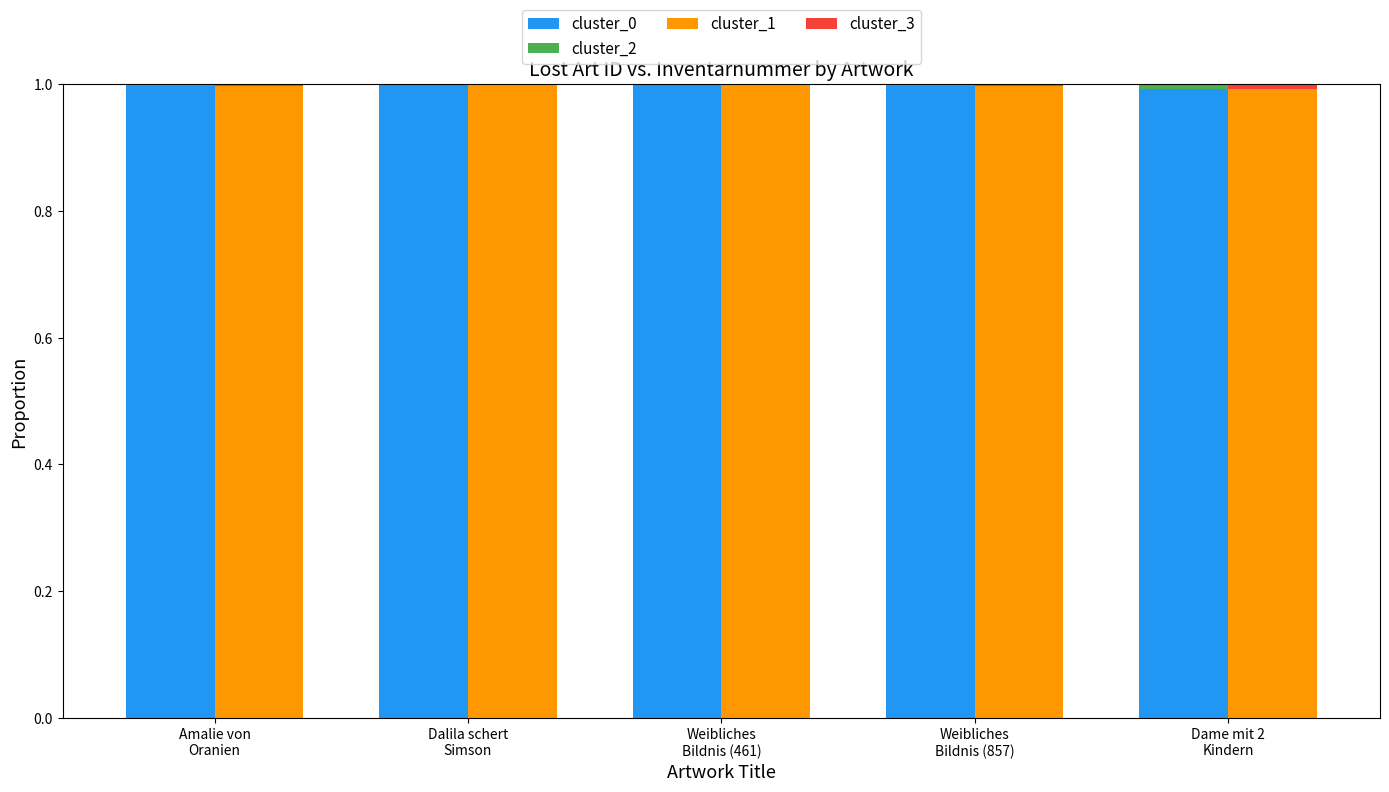

At how many categories does at least one series exceed 0?

5